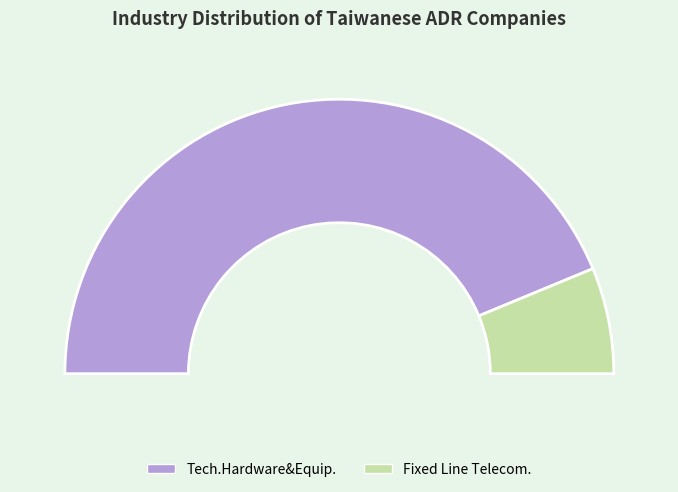

How many slices are in this pie chart?

2